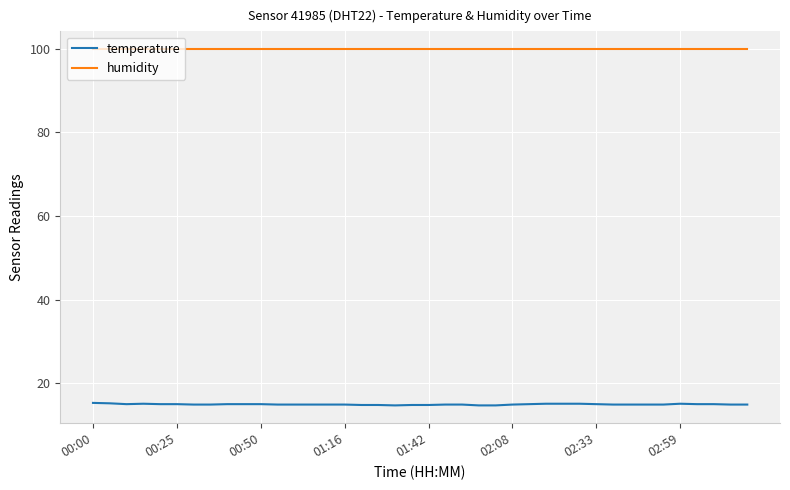

What is the difference between the maximum and minimum values in the temperature series?

0.6